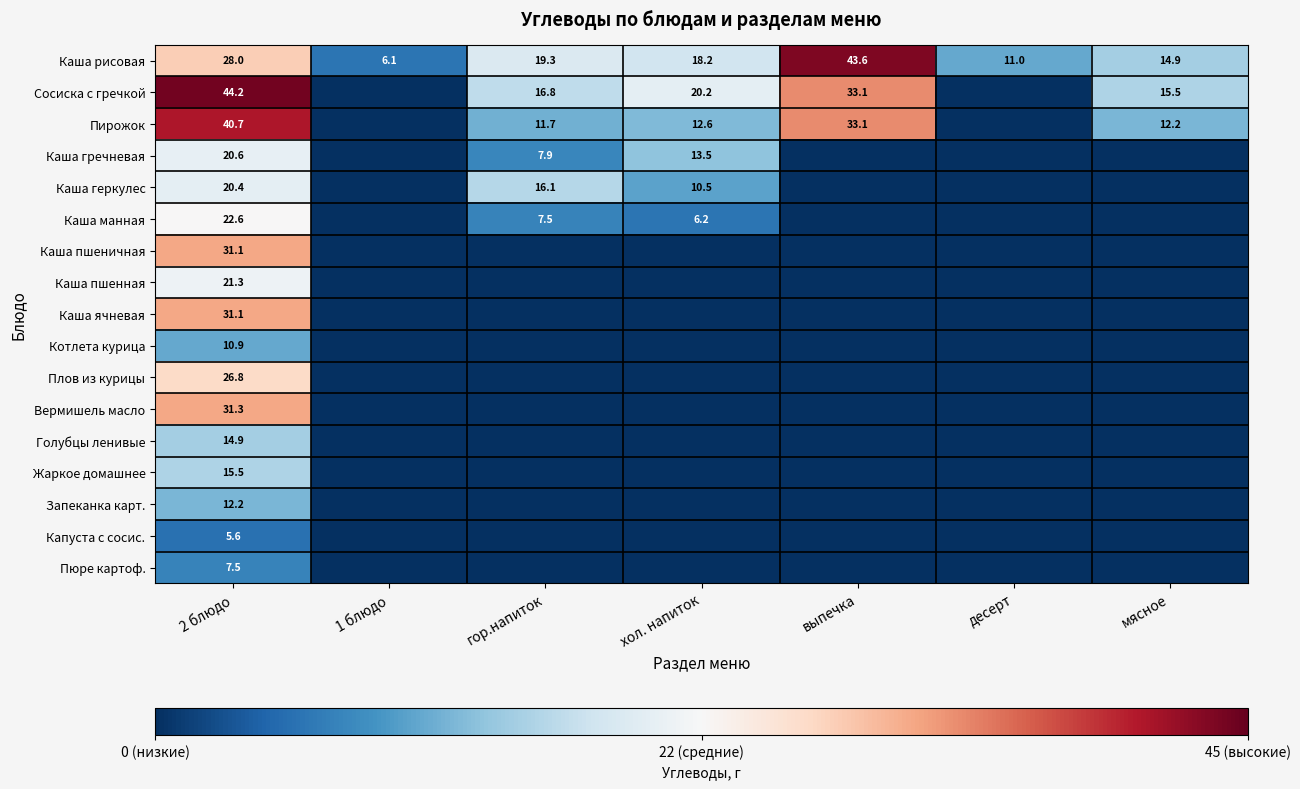

What is the spread (max minus min) of values at 2 блюдо?

38.6